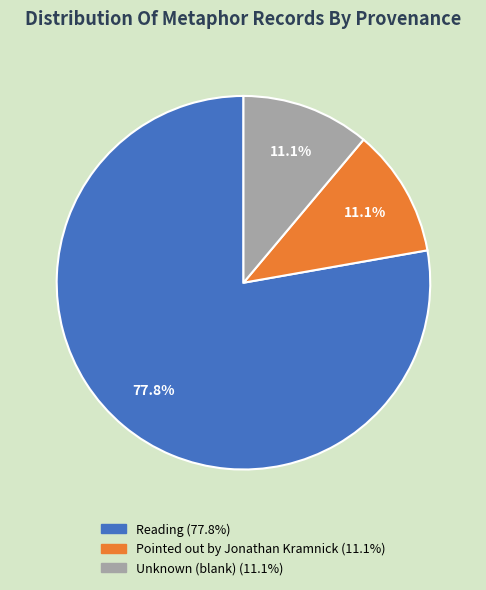

Is there any slice that represents more than half of the pie?

Yes